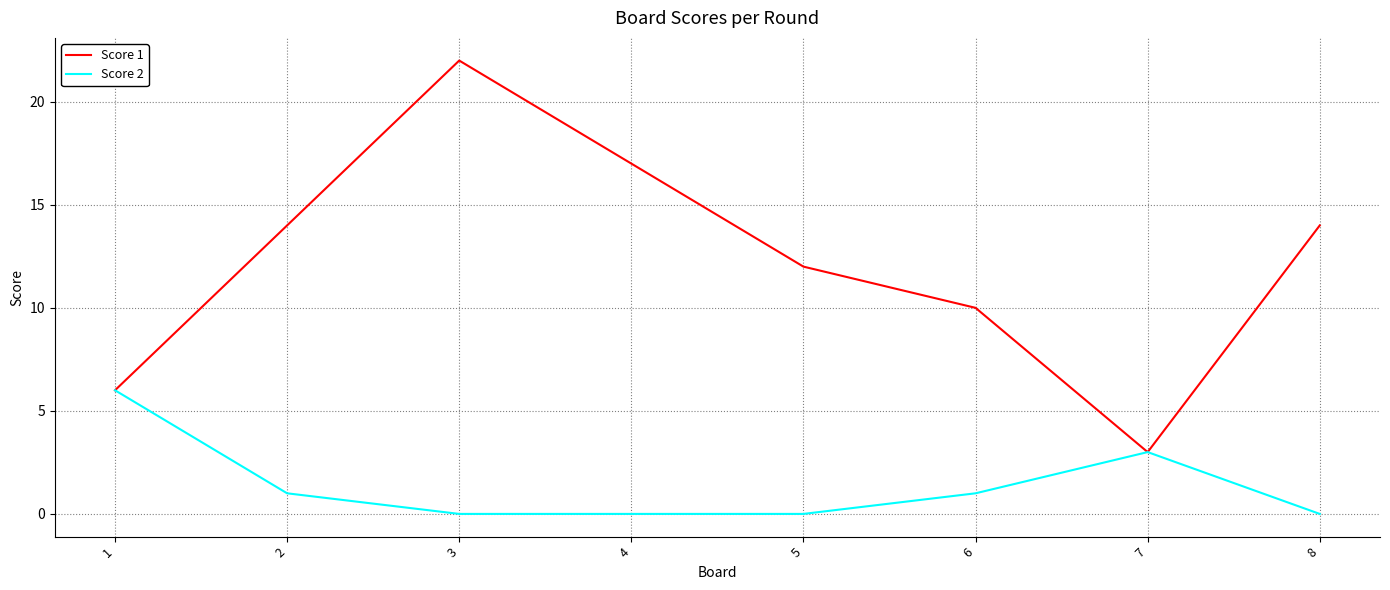

Is it true that Score 2 equals -4 at 4?

False